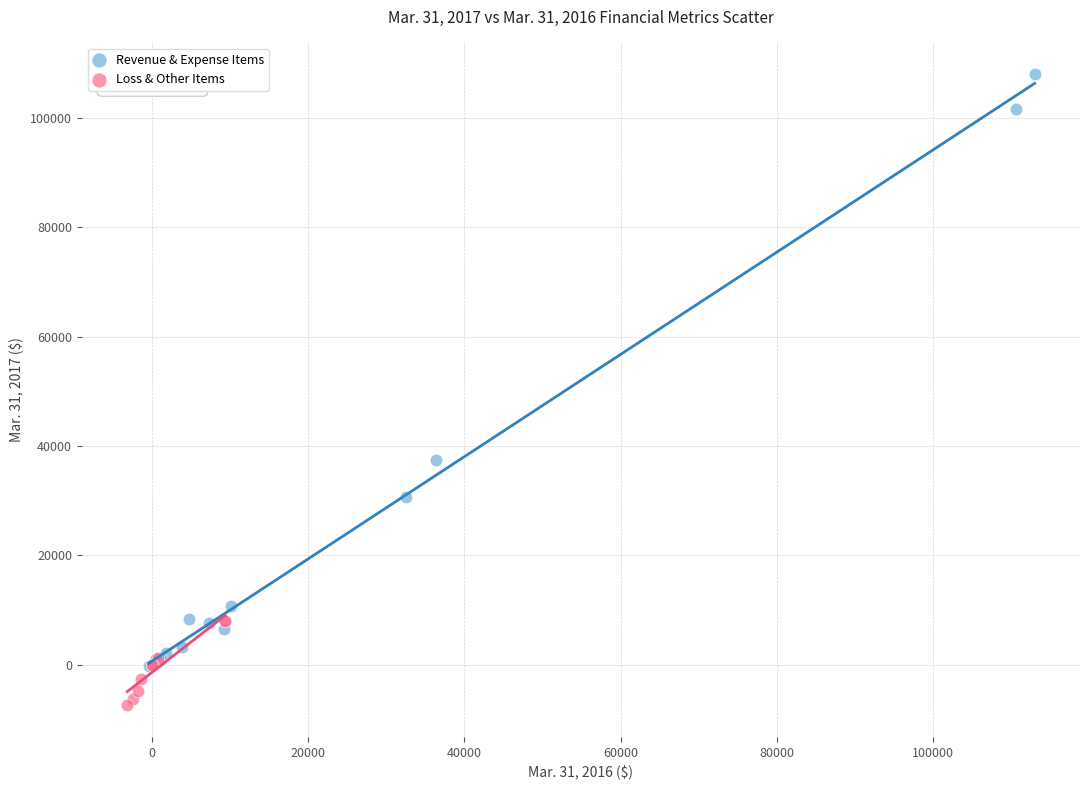

Which series reaches the maximum Y coordinate?

Revenue & Expense Items